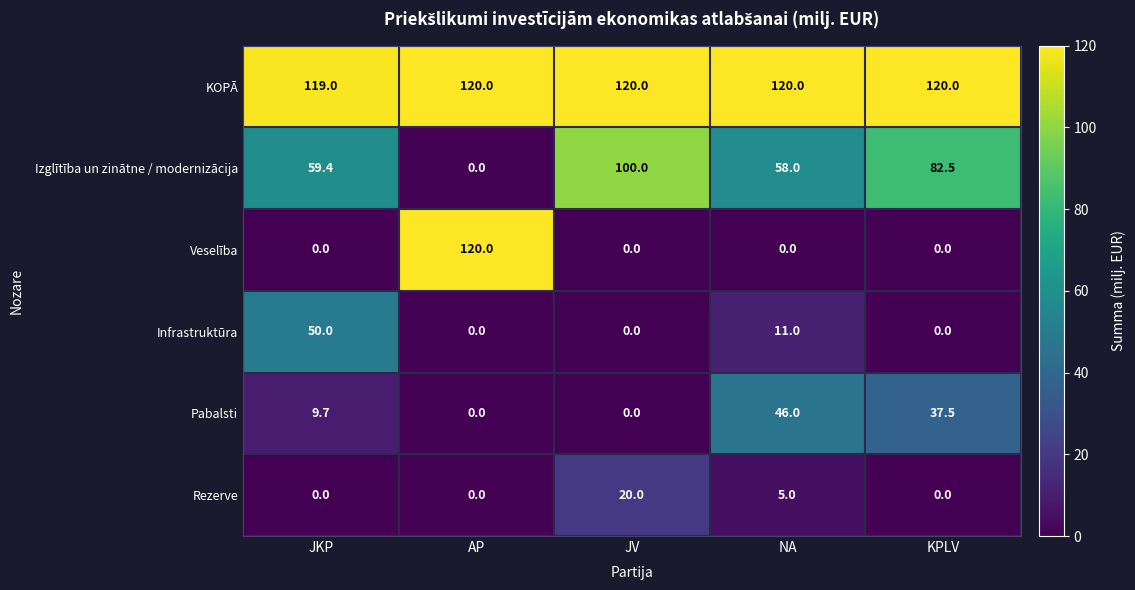

Between JV and KPLV, which series saw the biggest shift?

Pabalsti